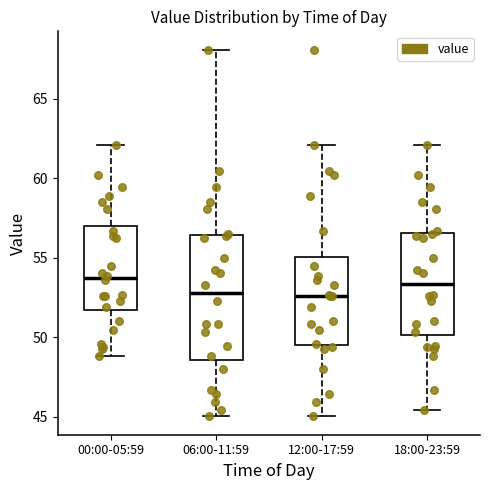

Reading left to right, read every box against the y-axis: the position of its median line, the range the box covers, and the ends of its whiskers. The values are not printed on the chart, so give them approximately, as read against the axis.

00:00-05:59: median 53.5, box 51.5 to 57.0, whiskers 49.0 to 62.0
06:00-11:59: median 53.0, box 48.5 to 56.5, whiskers 45.0 to 68.0
12:00-17:59: median 52.5, box 49.5 to 55.0, whiskers 45.0 to 62.0
18:00-23:59: median 53.5, box 50.0 to 56.5, whiskers 45.5 to 62.0